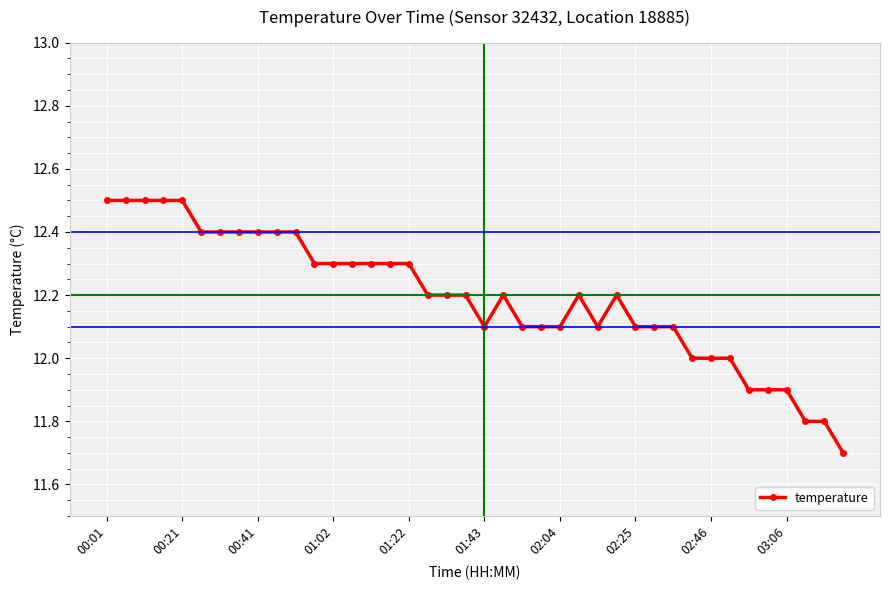

Count the values in the range 12 to 13.

34